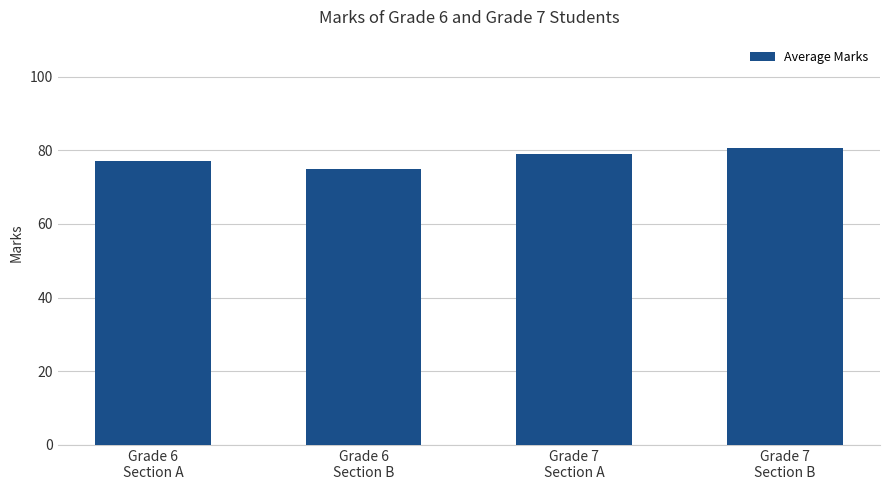

Are the bars grouped side by side (vs. stacked)?

No